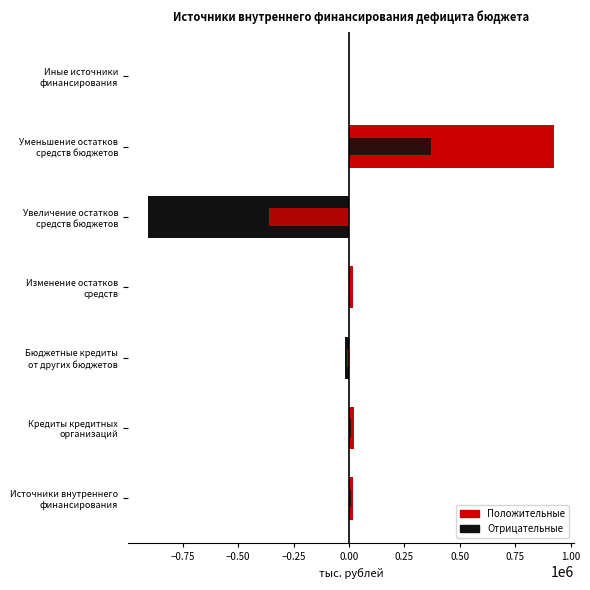

How many data points does each series have?

7